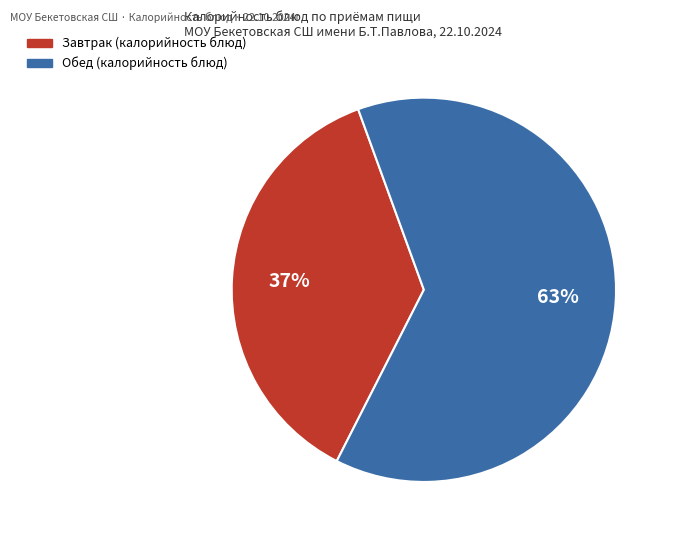

Is there any slice that represents more than half of the pie?

Yes